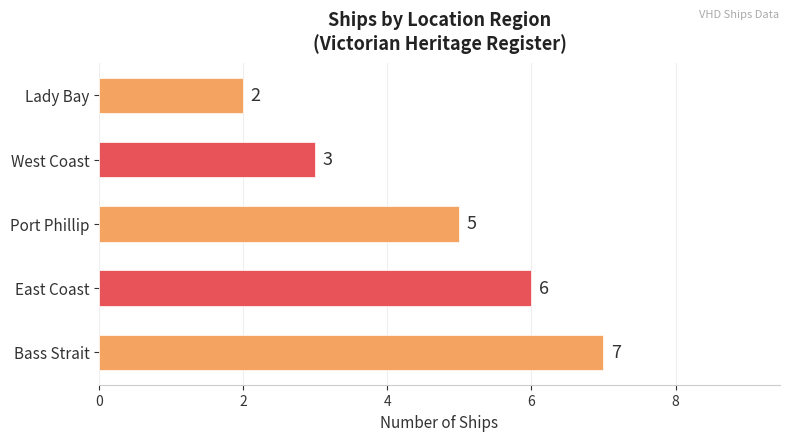

The value at West Coast is 3. True or false?

True